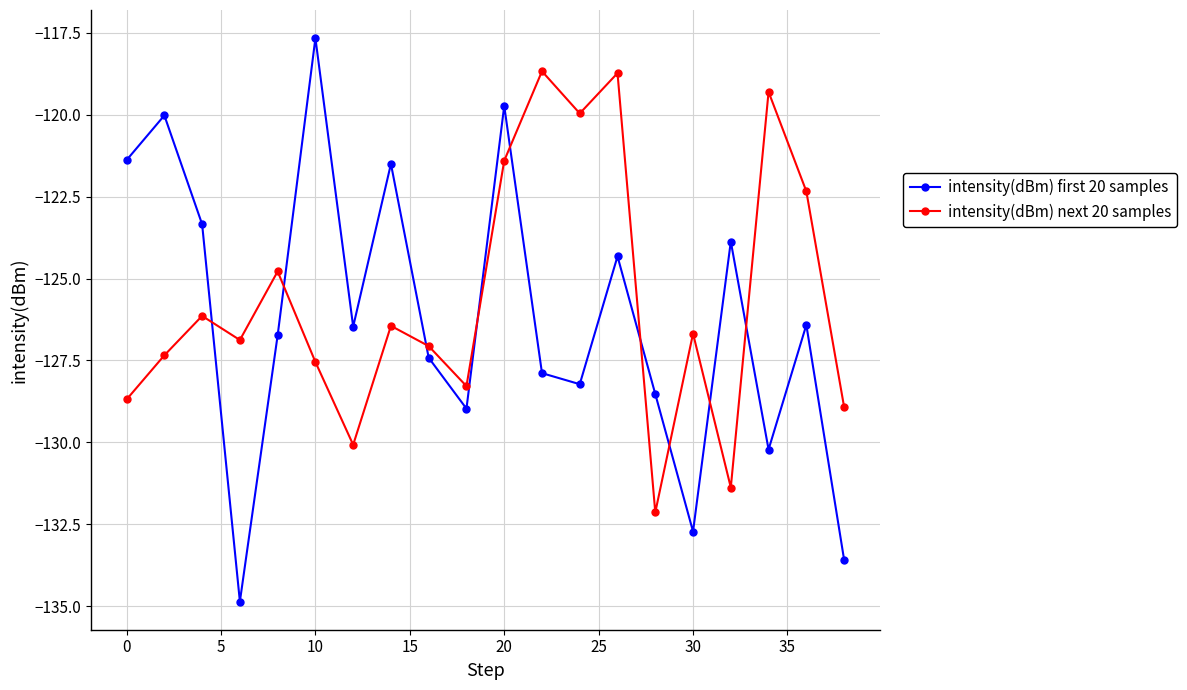

True or false: intensity(dBm) first 20 samples and intensity(dBm) next 20 samples intersect in this chart.

True